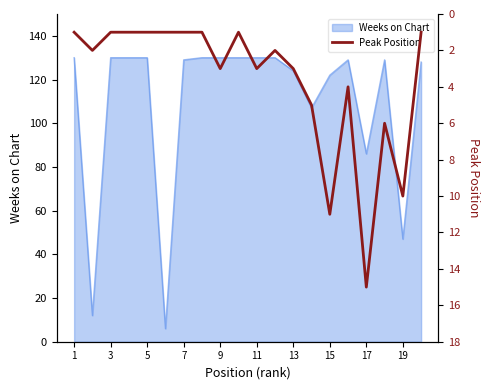

Which category has the lowest value across all series?

1